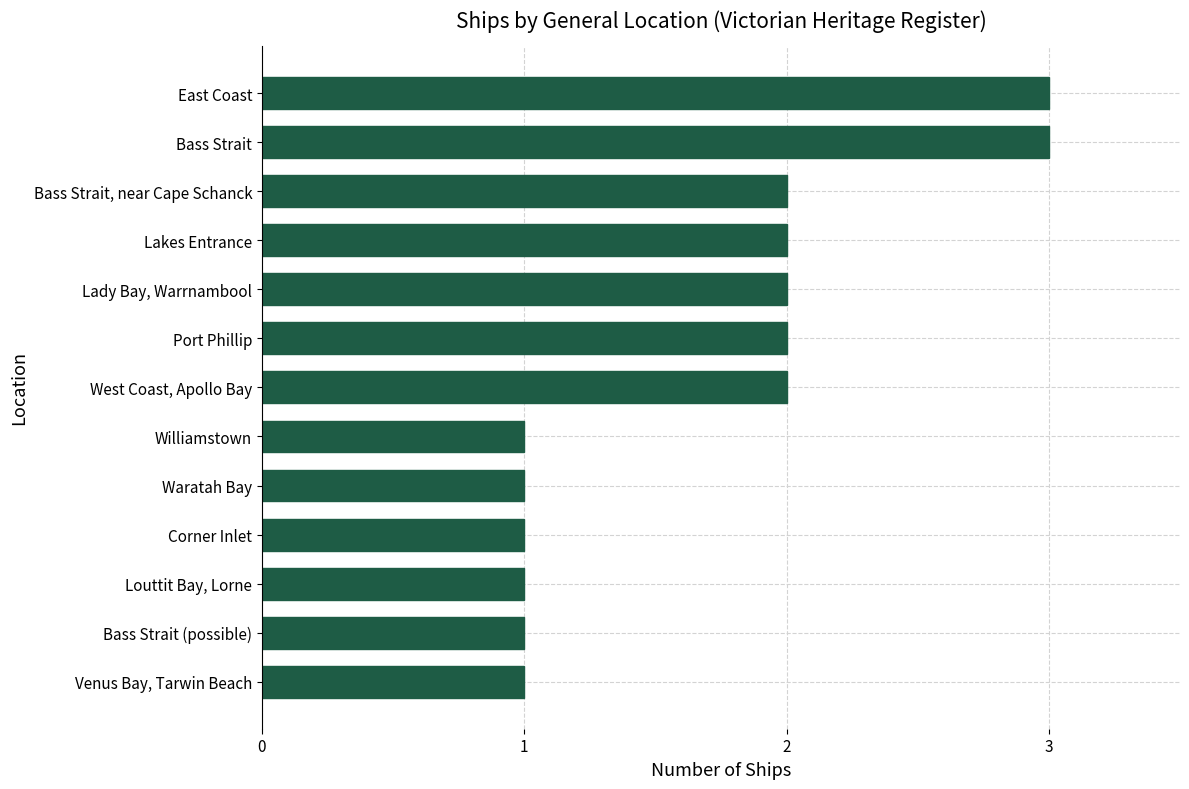

What is the maximum value shown in the chart?

3